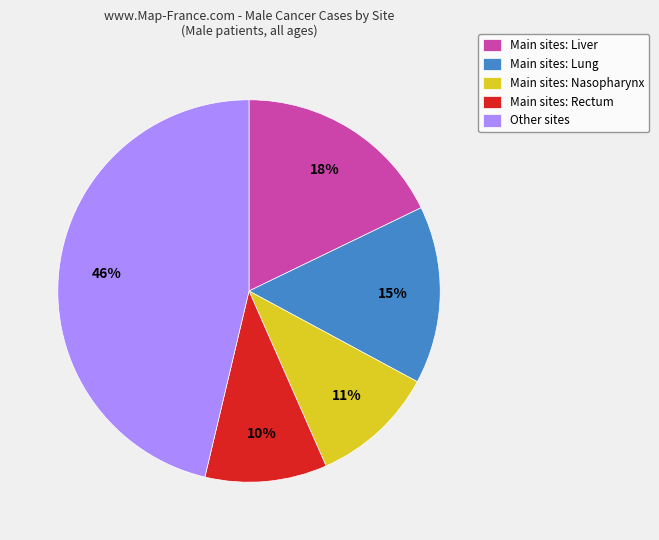

What is the largest slice in the pie chart?

Other sites